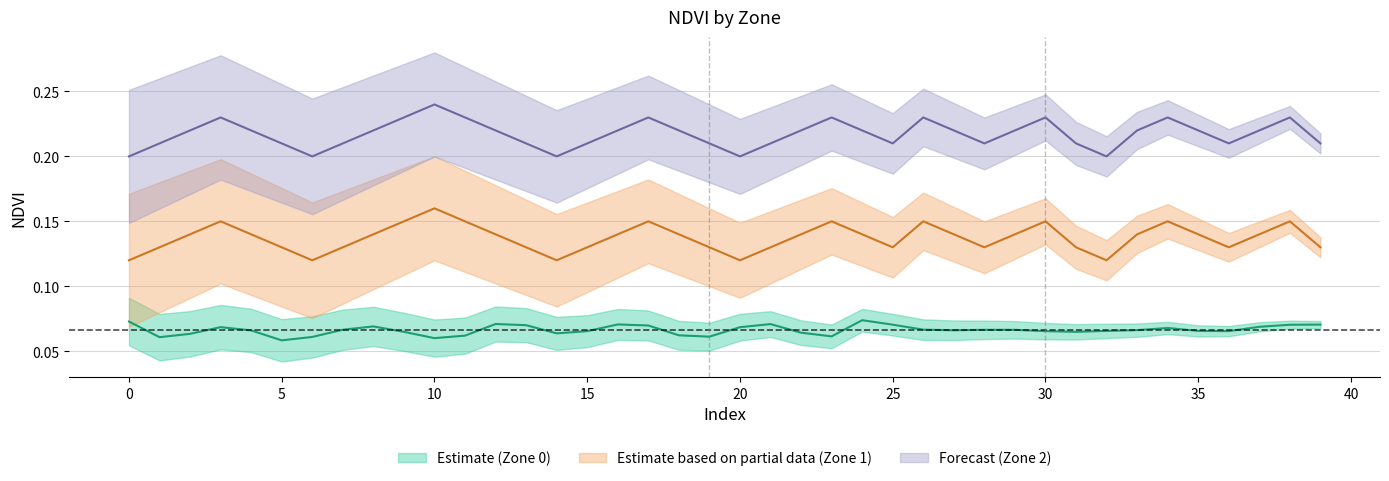

Which series has the largest range (max minus min)?

Zone_1_NDVI